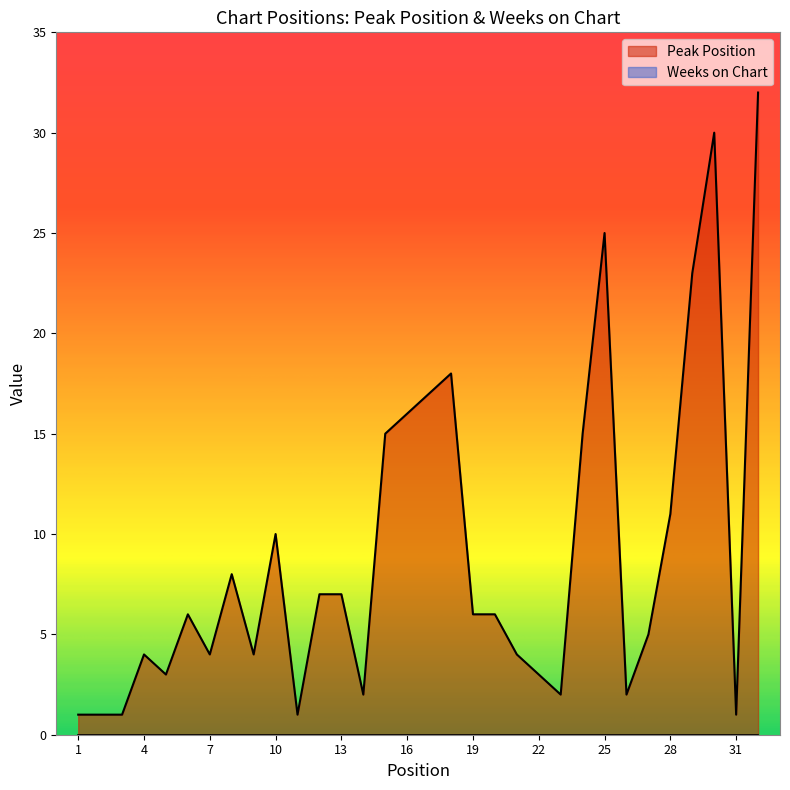

At which category does the chart reach its peak across all series?

32